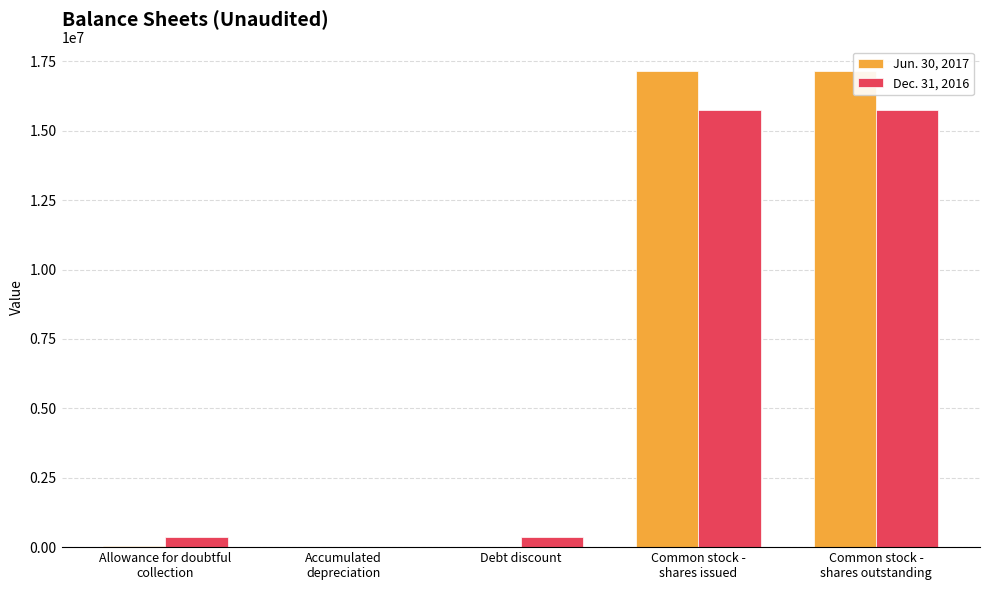

What is the maximum value shown in the chart?

17167621